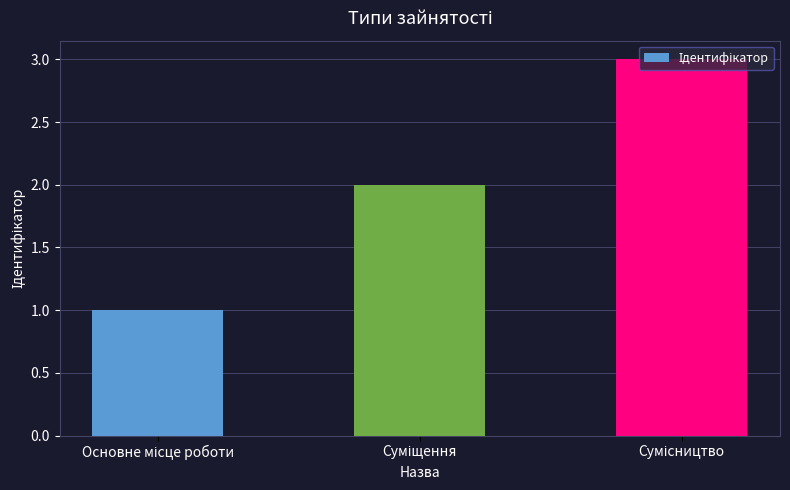

What is the difference between the maximum and minimum values?

2